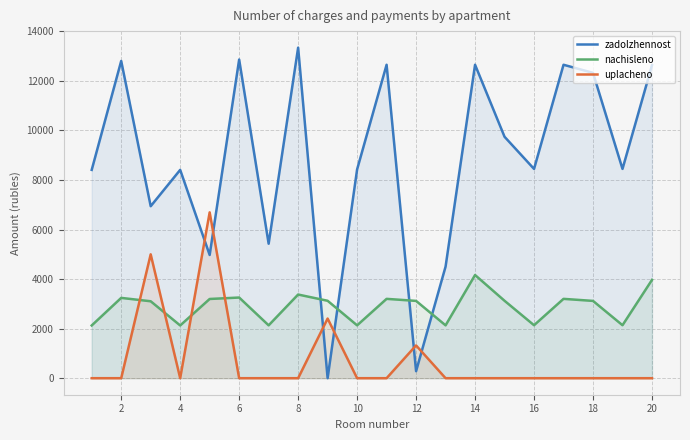

What is the value of the nachisleno point at the 4th from the left?

2128.7